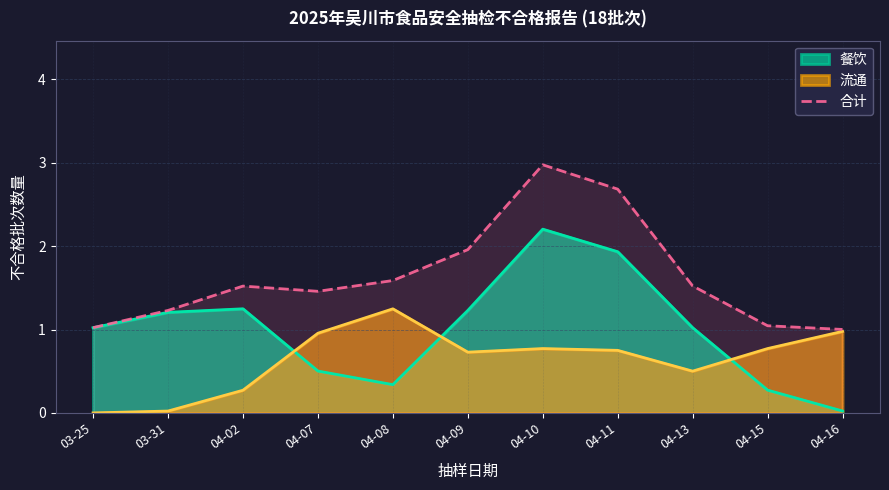

Between 04-11 and 04-09, which is larger?

04-11